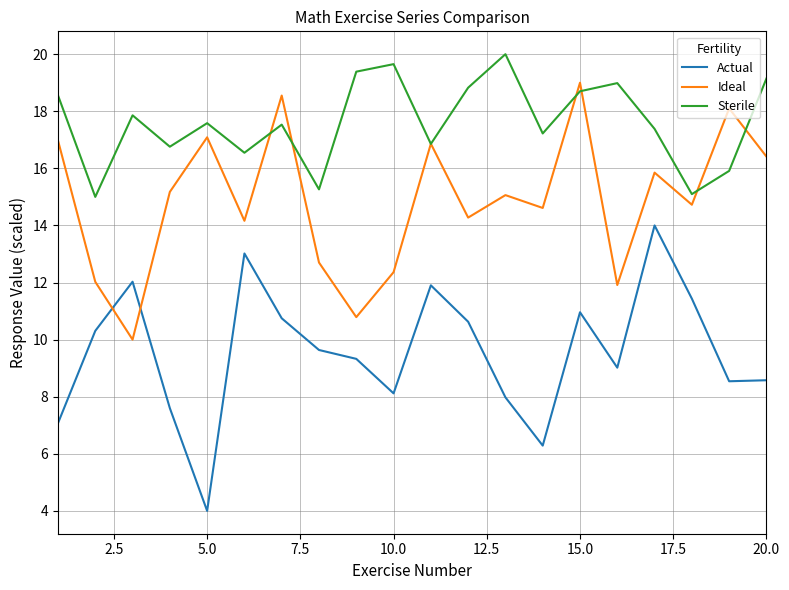

What is the highest value of the Sterile series?

20.0